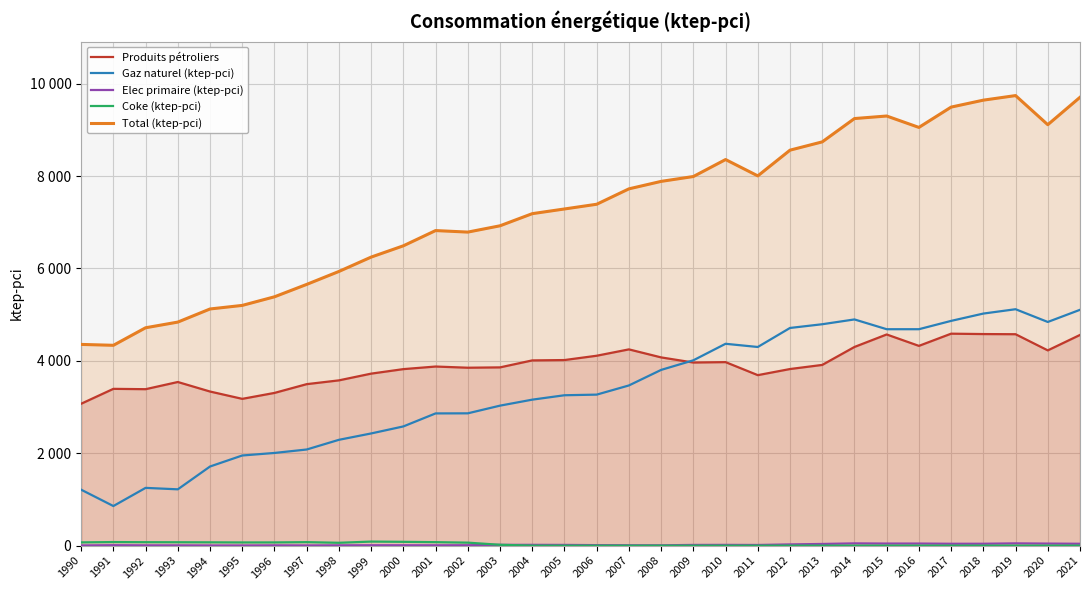

The value of Total (ktep-pci) at 2005 is 4672.0. True or false?

False